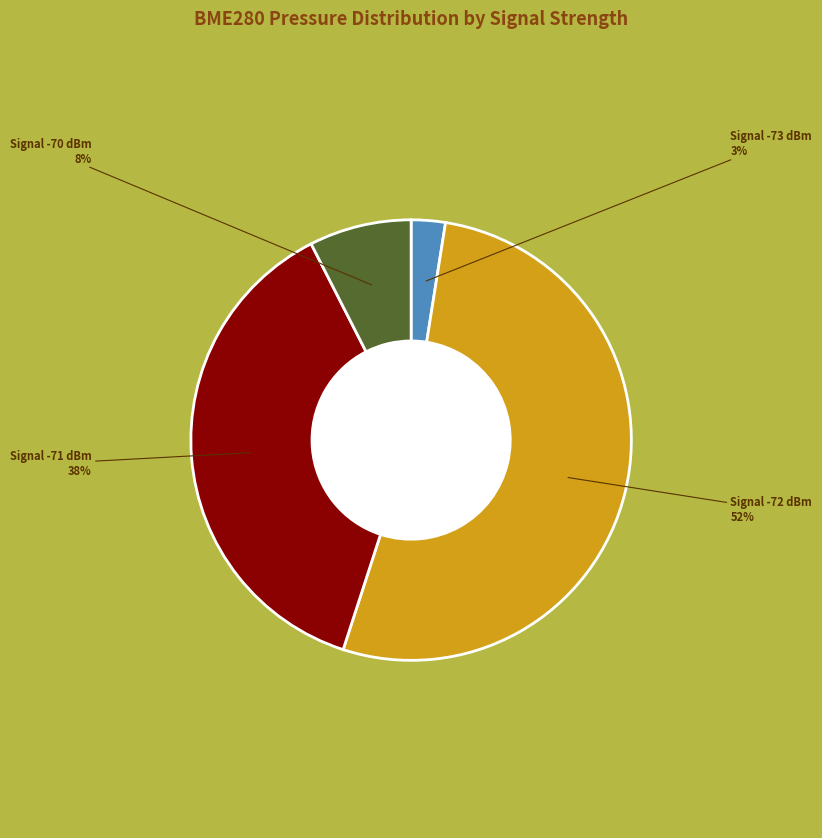

Is there any slice that represents more than half of the pie?

Yes